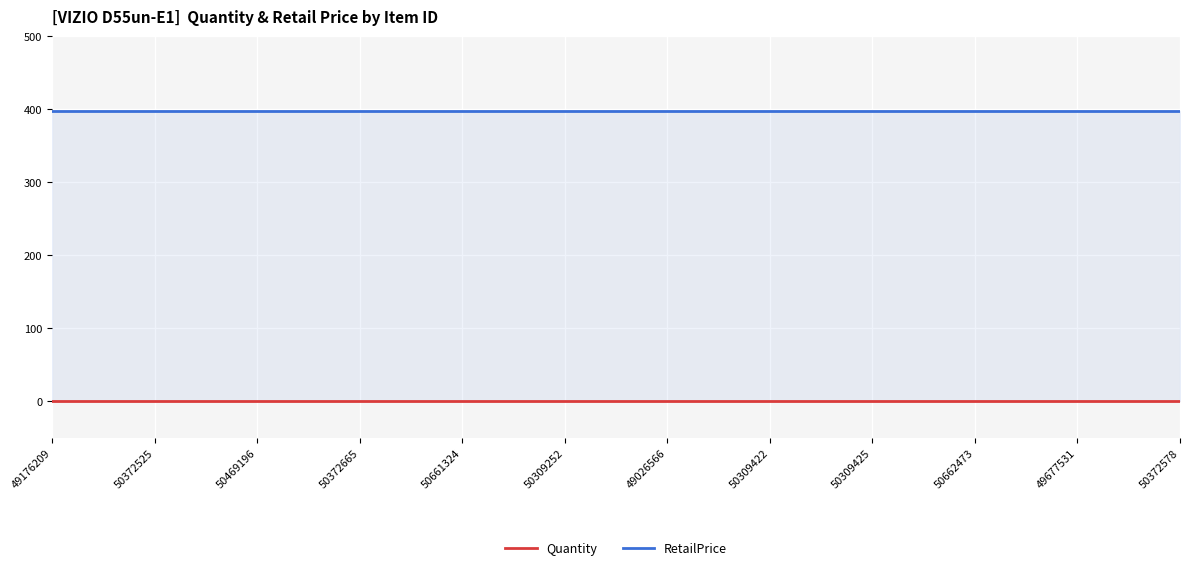

List the labels in order of RetailPrice value, smallest first.

49176209, 50372525, 50469196, 50372665, 50661324, 50309252, 49026566, 50309422, 50309425, 50662473, 49677531, 50372578